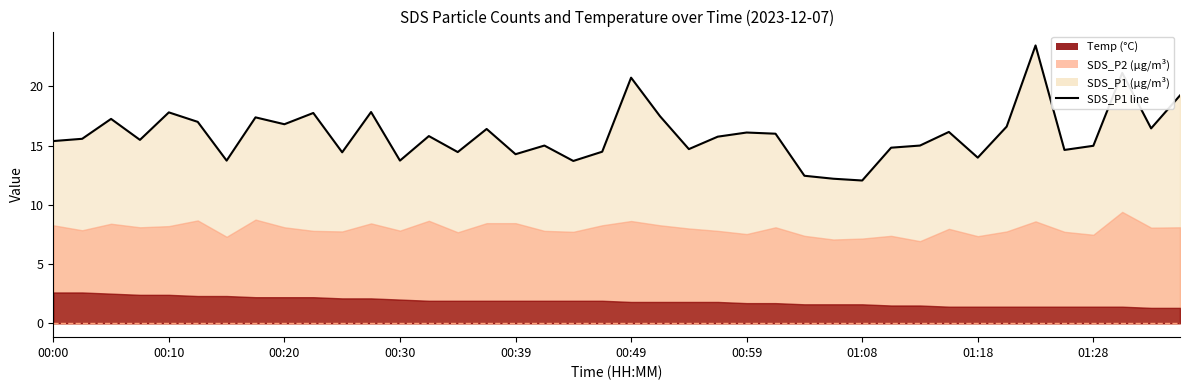

Reading left to right, list all the values displayed in this chart.

SDS_P1: 00:00=15.4	00:03=15.6	00:05=17.2	00:08=15.5	00:10=17.8	00:13=17.0	00:15=13.7	00:17=17.4	00:20=16.8	00:22=17.8	00:25=14.4	00:27=17.8	00:30=13.7	00:32=15.8	00:34=14.4	00:37=16.4	00:39=14.3	00:42=15.0	00:44=13.7	00:47=14.5	00:49=20.7	00:51=17.5	00:54=14.7	00:56=15.8	00:59=16.1	01:01=16.0	01:04=12.4	01:06=12.2	01:08=12.1	01:11=14.8	01:13=15.0	01:16=16.1	01:18=14.0	01:21=16.6	01:23=23.4	01:26=14.6	01:28=15.0	01:30=21.1	01:33=16.4	01:35=19.2
SDS_P2: 00:00=8.3	00:03=7.8	00:05=8.4	00:08=8.1	00:10=8.2	00:13=8.7	00:15=7.3	00:17=8.8	00:20=8.1	00:22=7.8	00:25=7.8	00:27=8.4	00:30=7.8	00:32=8.7	00:34=7.7	00:37=8.4	00:39=8.4	00:42=7.8	00:44=7.7	00:47=8.3	00:49=8.6	00:51=8.3	00:54=8.0	00:56=7.8	00:59=7.5	01:01=8.1	01:04=7.4	01:06=7.1	01:08=7.2	01:11=7.4	01:13=6.9	01:16=8.0	01:18=7.3	01:21=7.8	01:23=8.6	01:26=7.7	01:28=7.5	01:30=9.4	01:33=8.1	01:35=8.1
Temp: 00:00=2.6	00:03=2.6	00:05=2.5	00:08=2.4	00:10=2.4	00:13=2.3	00:15=2.3	00:17=2.2	00:20=2.2	00:22=2.2	00:25=2.1	00:27=2.1	00:30=2.0	00:32=1.9	00:34=1.9	00:37=1.9	00:39=1.9	00:42=1.9	00:44=1.9	00:47=1.9	00:49=1.8	00:51=1.8	00:54=1.8	00:56=1.8	00:59=1.7	01:01=1.7	01:04=1.6	01:06=1.6	01:08=1.6	01:11=1.5	01:13=1.5	01:16=1.4	01:18=1.4	01:21=1.4	01:23=1.4	01:26=1.4	01:28=1.4	01:30=1.4	01:33=1.3	01:35=1.3